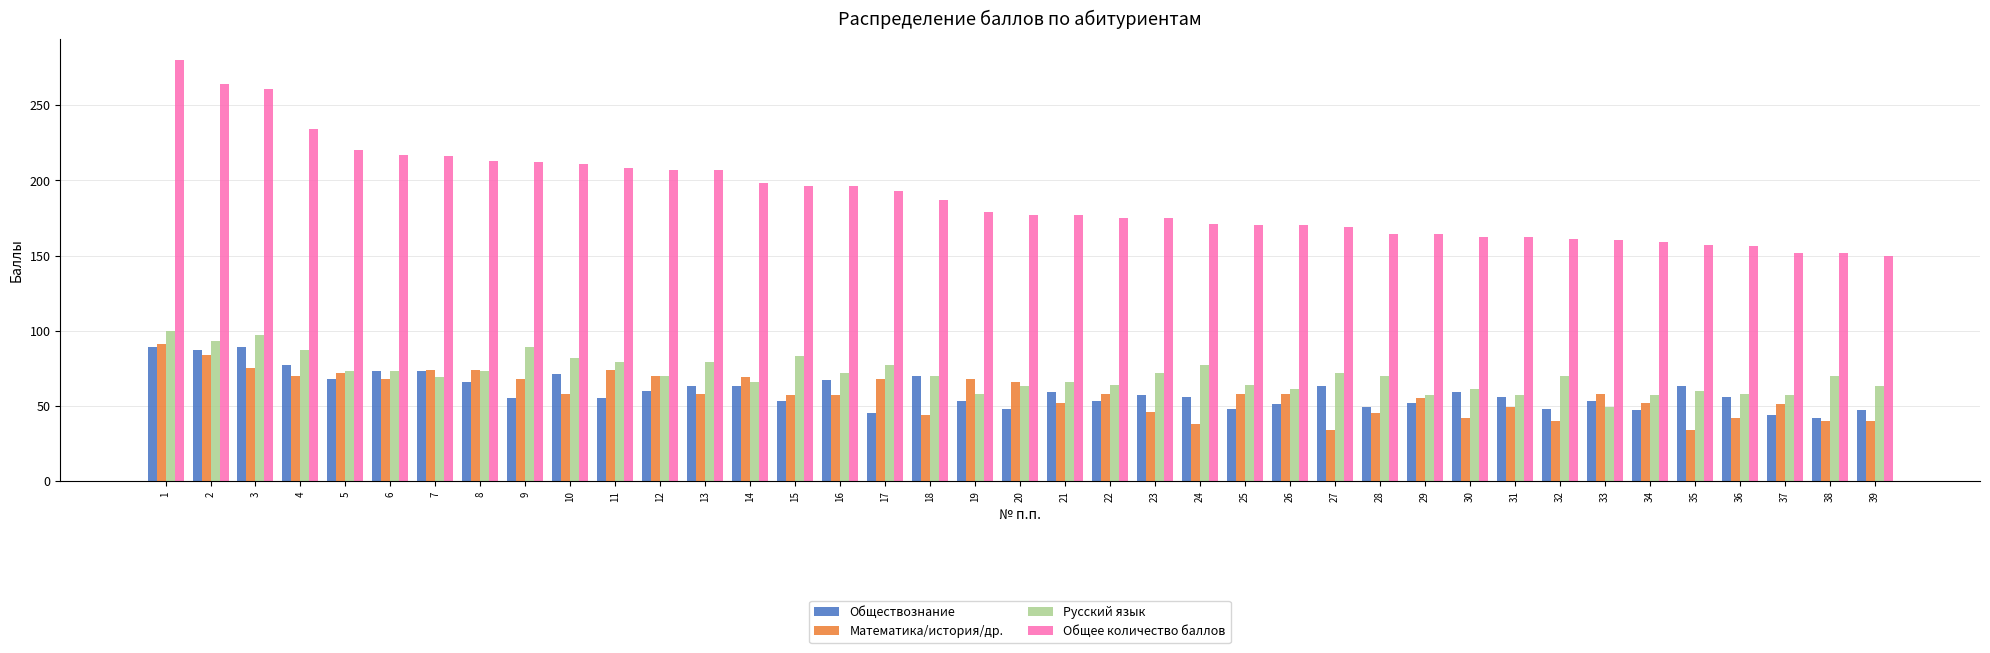

Which series changed the most between 37 and 39?

Математика/история/др.